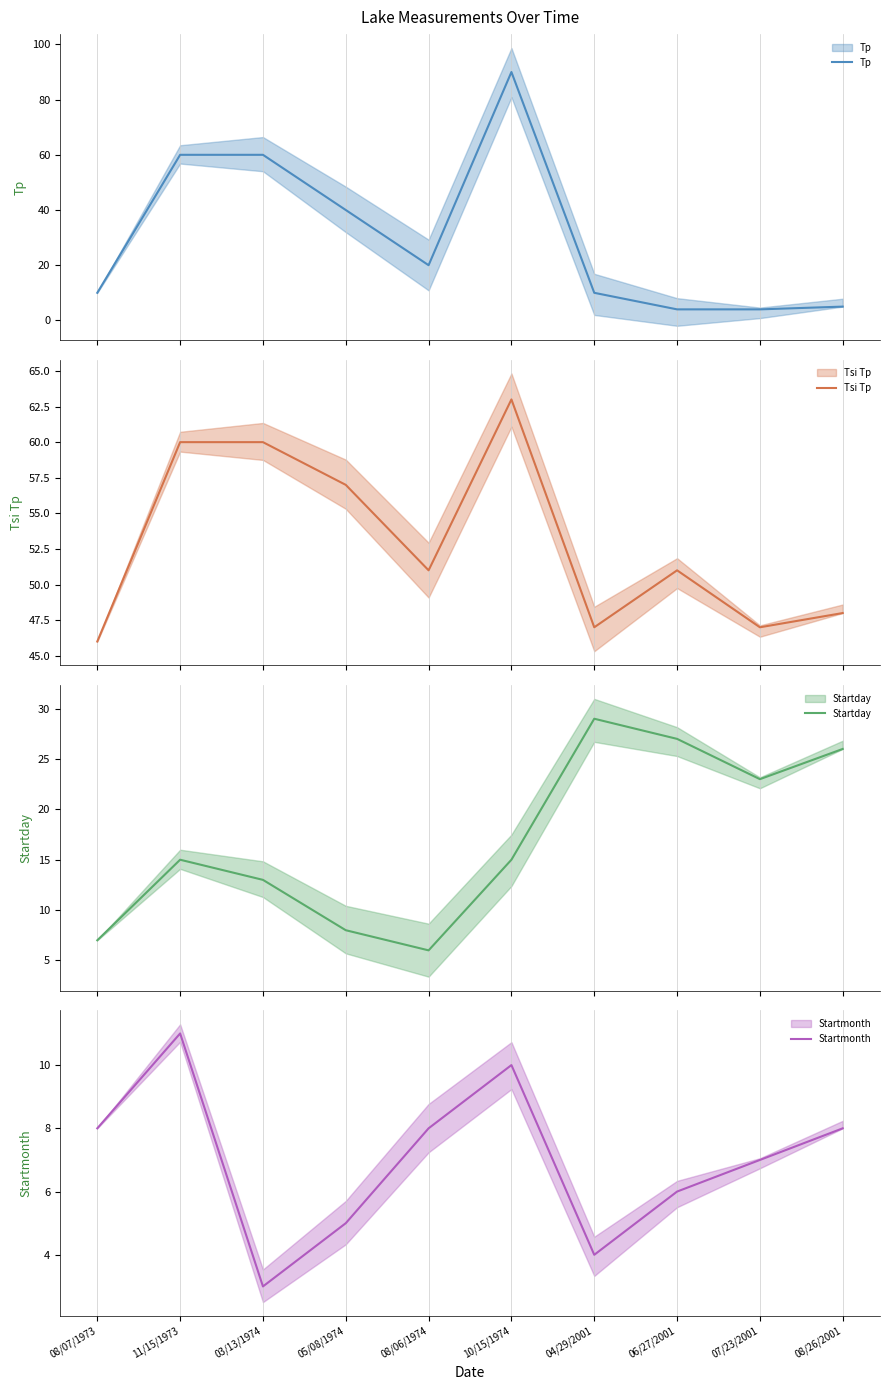

What is the difference between the second highest and minimum values in the Tsi Tp series?

14